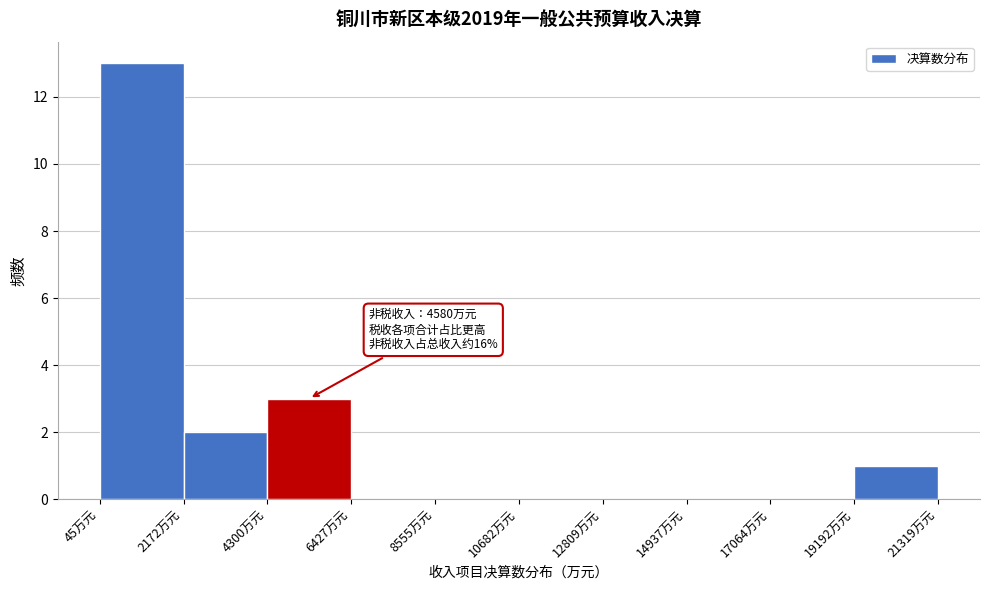

Which range on the x-axis has the tallest bar?

0 to 2000